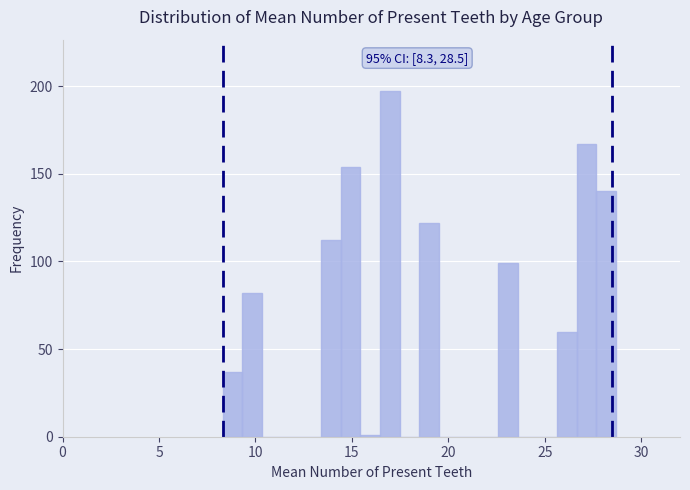

Around what value on the x-axis is the tallest bar? Give the approximate position of its centre, as read against the axis.

17.0